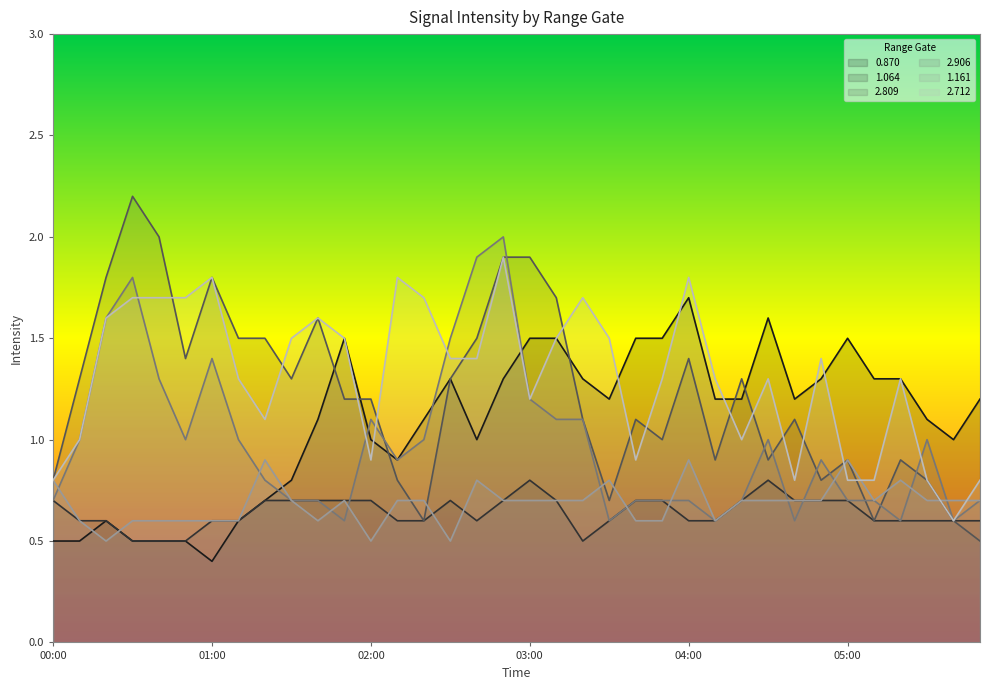

How many interior local valleys does the 2.809 series have?

9